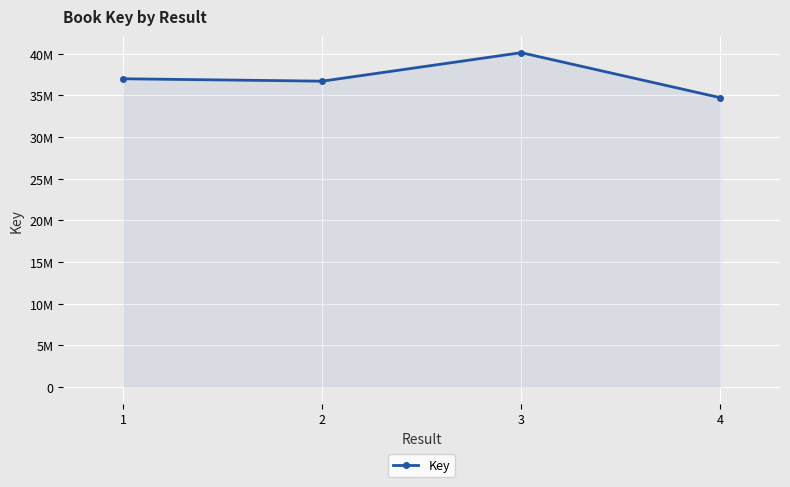

Does the chart have visible grid lines?

Yes